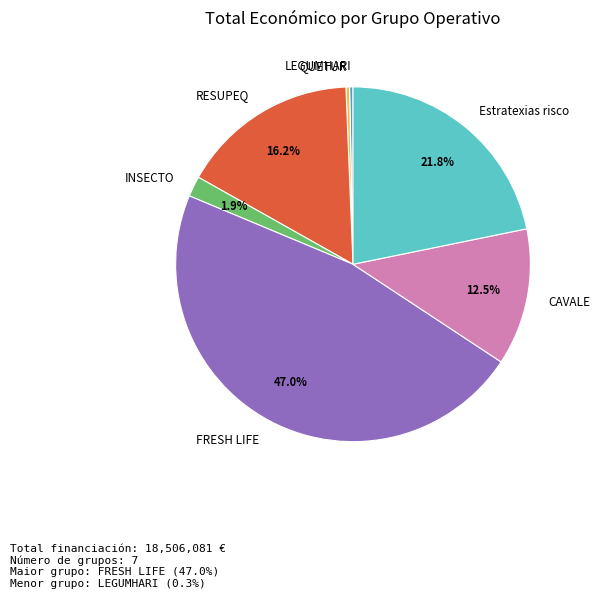

Which slice is the largest?

FRESH LIFE